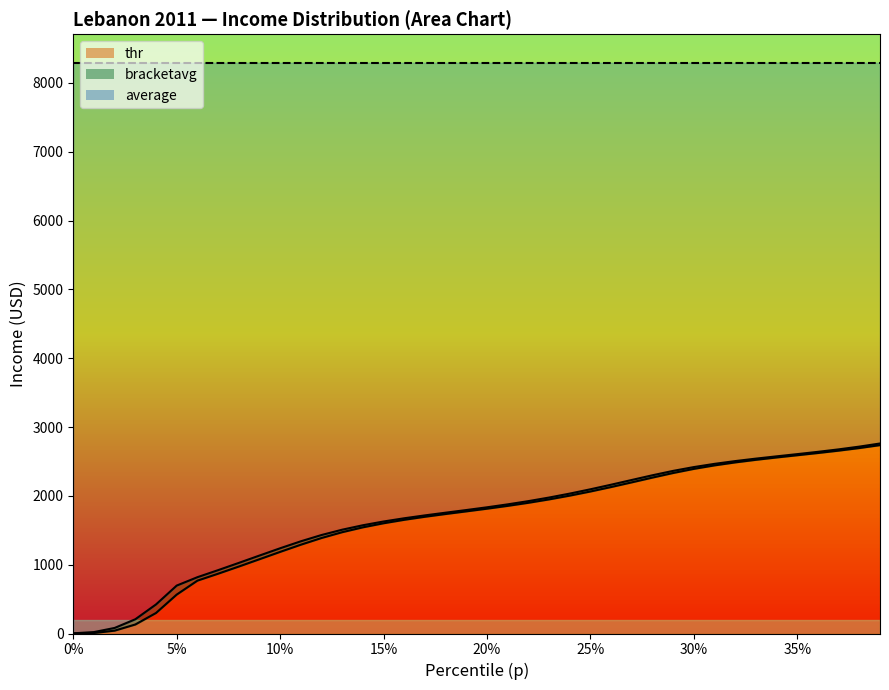

What is the maximum value shown in the chart?

2761.0